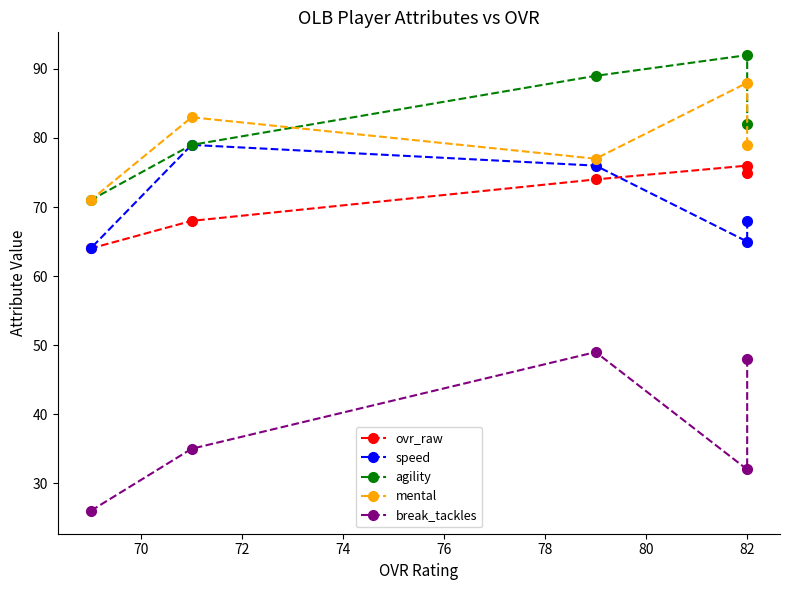

What is the sum of all speed values?

352